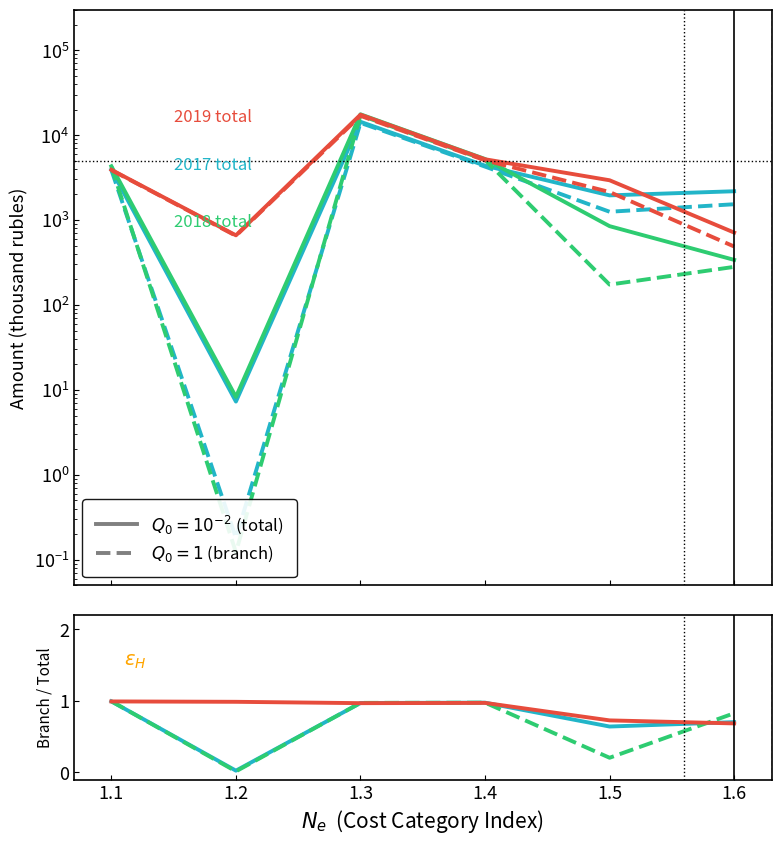

True or false: 2019 total and 2017 branch cross at least once.

True